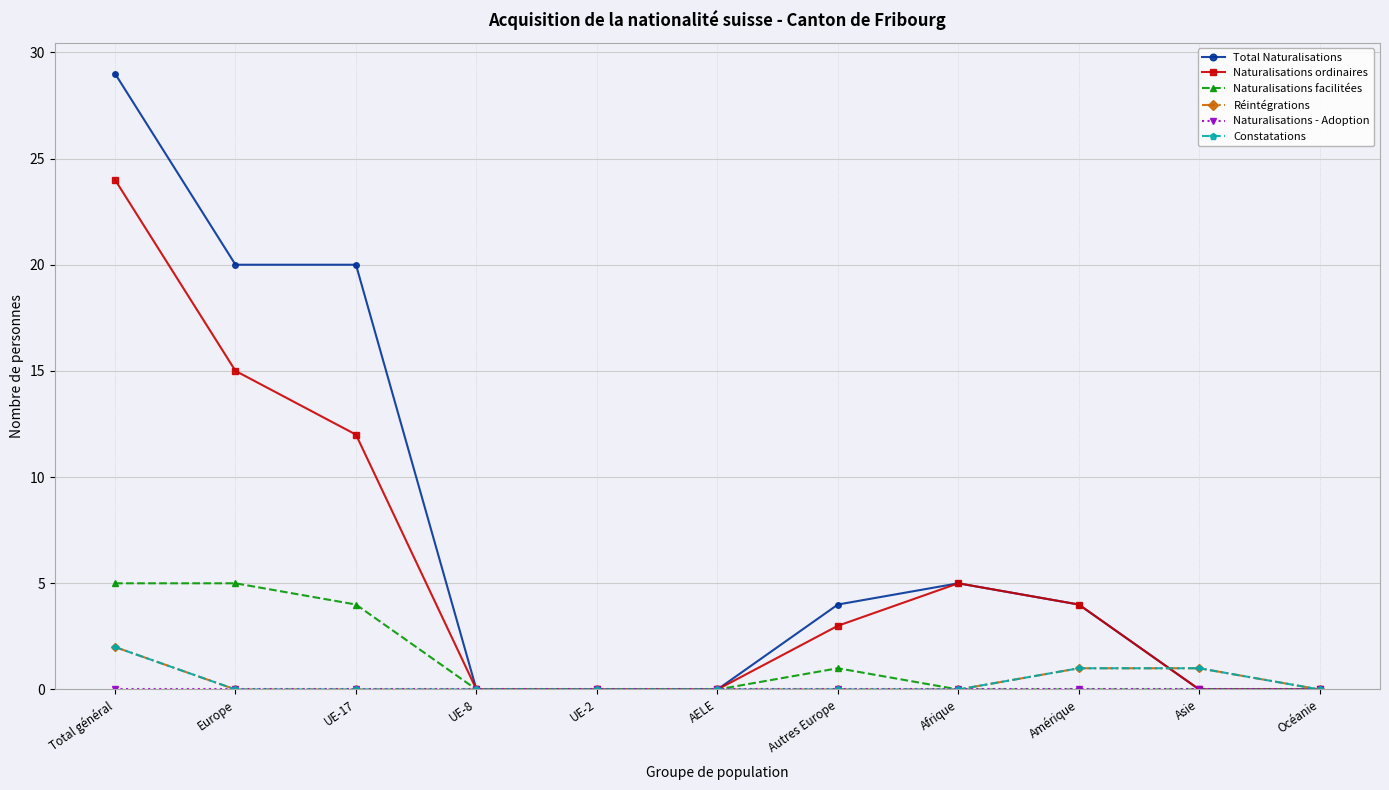

At which label is Naturalisations ordinaires closest to 12?

UE-17